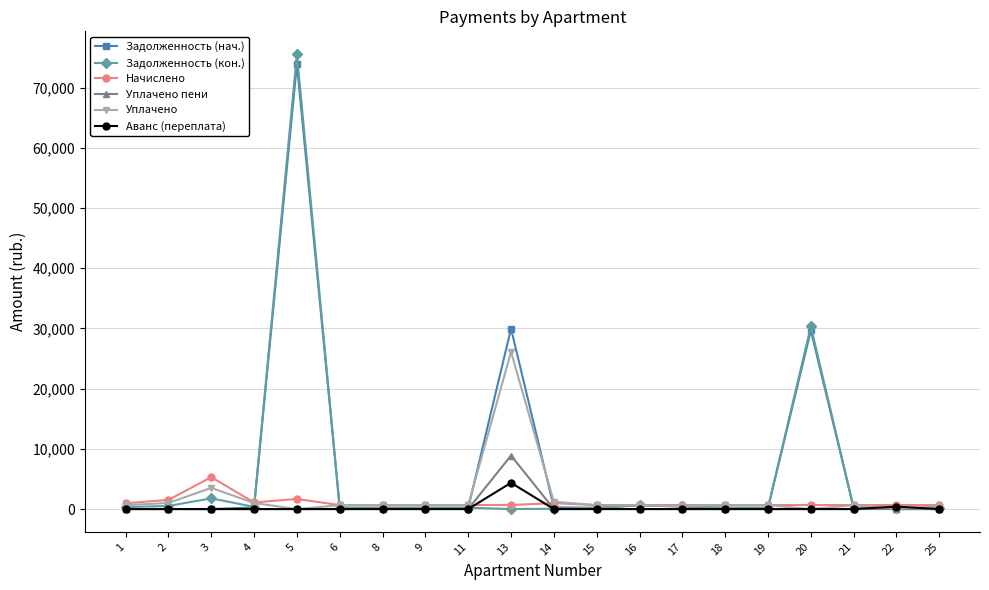

What is the difference between the maximum and minimum values in the Задолженность (нач.) series?

73873.8